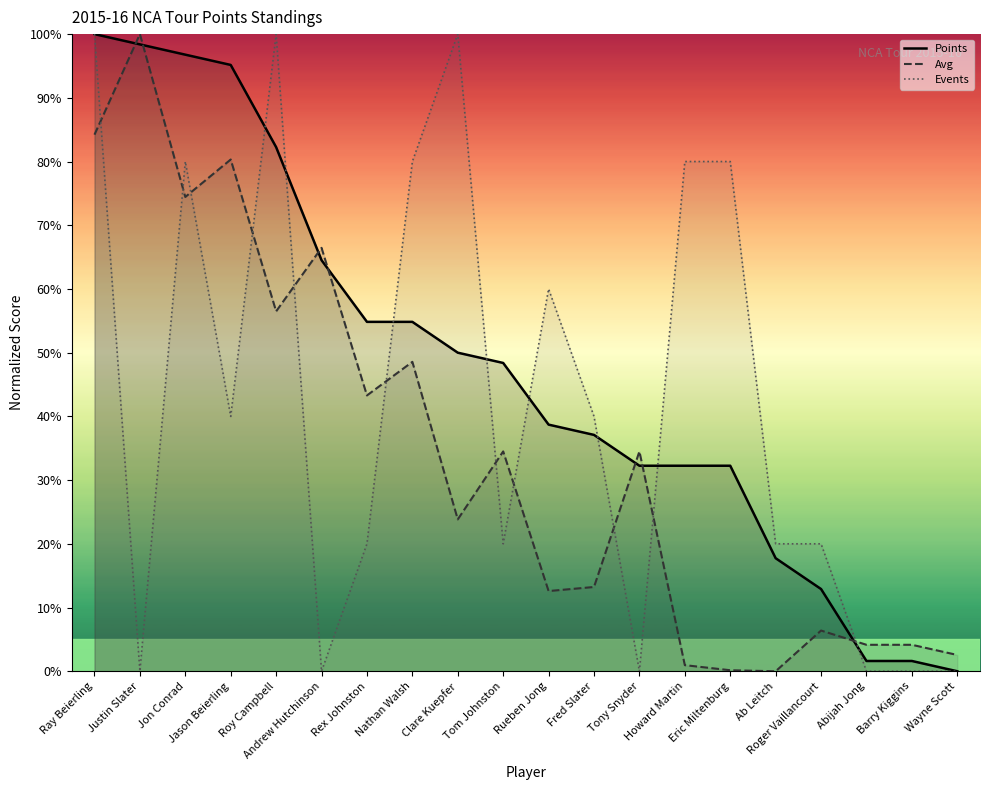

How many times do Avg and Events cross each other?

11